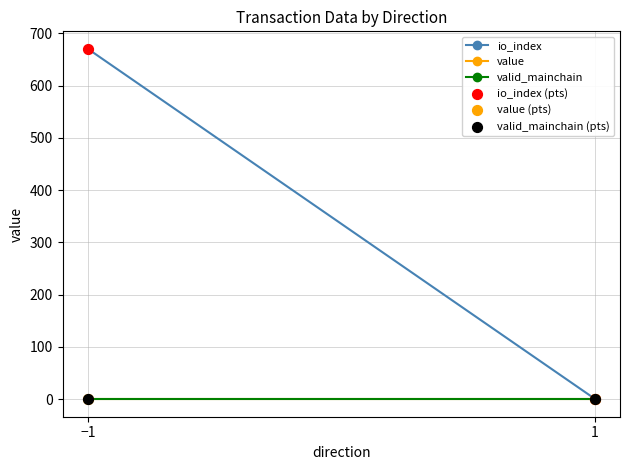

Which series reaches the minimum Y coordinate?

value